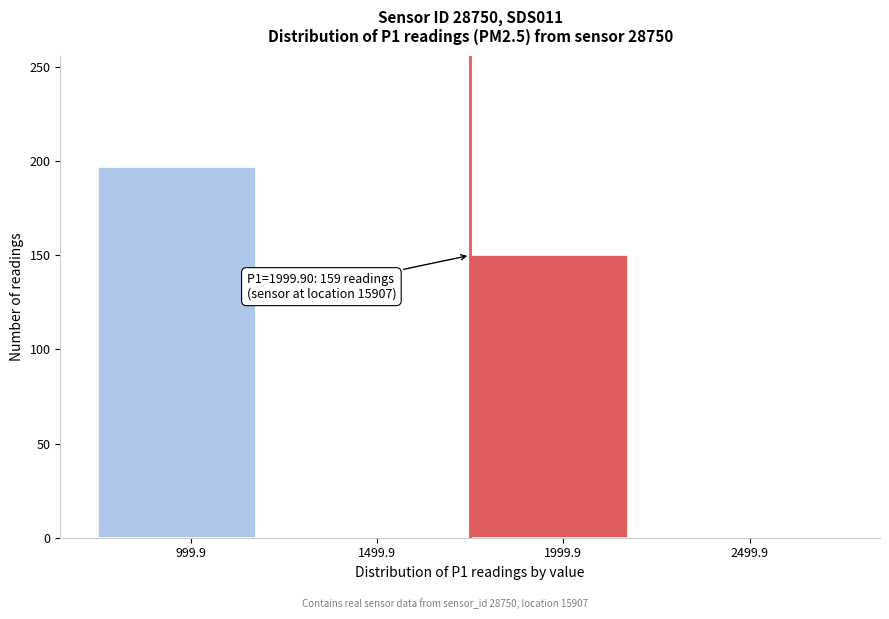

Reading left to right, list all the values displayed in this chart.

999.9=197	1499.9=0	1999.9=150	2499.9=0